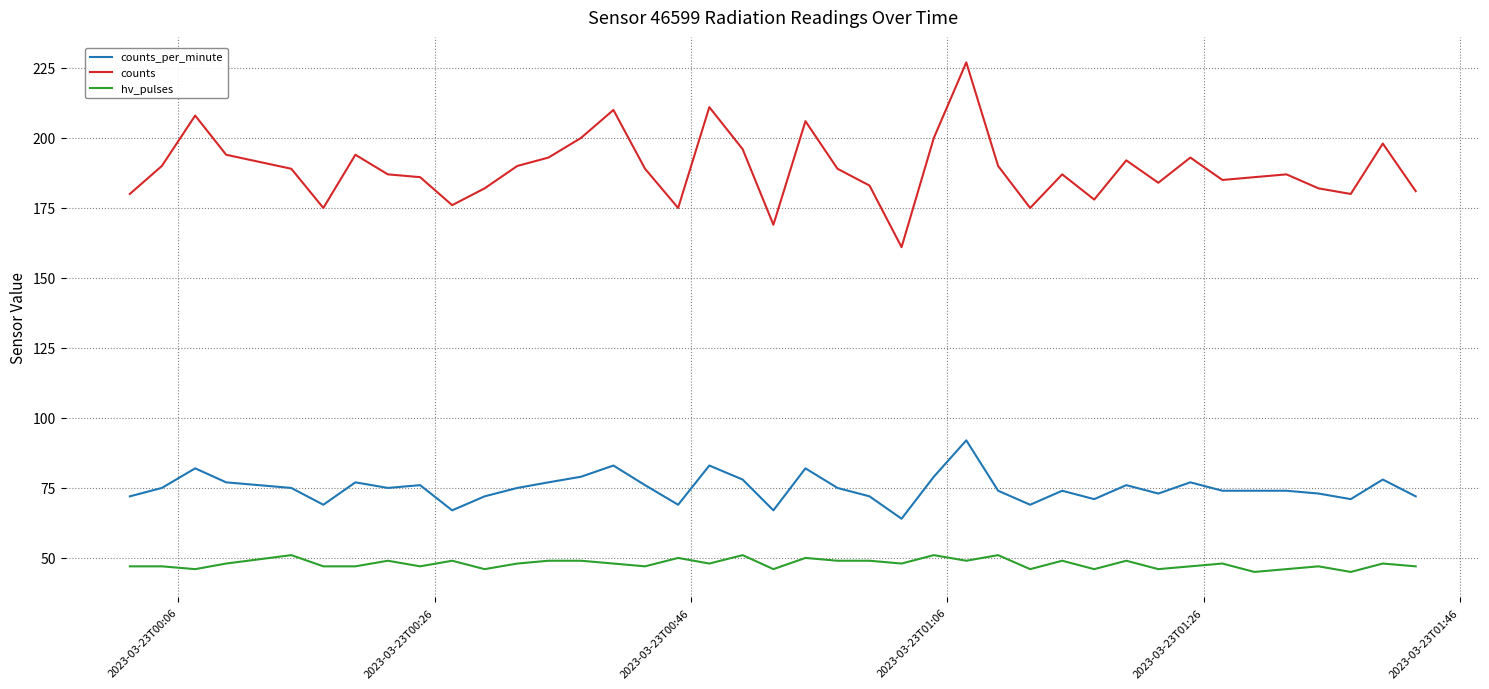

True or false: hv_pulses and counts_per_minute cross at least once.

False